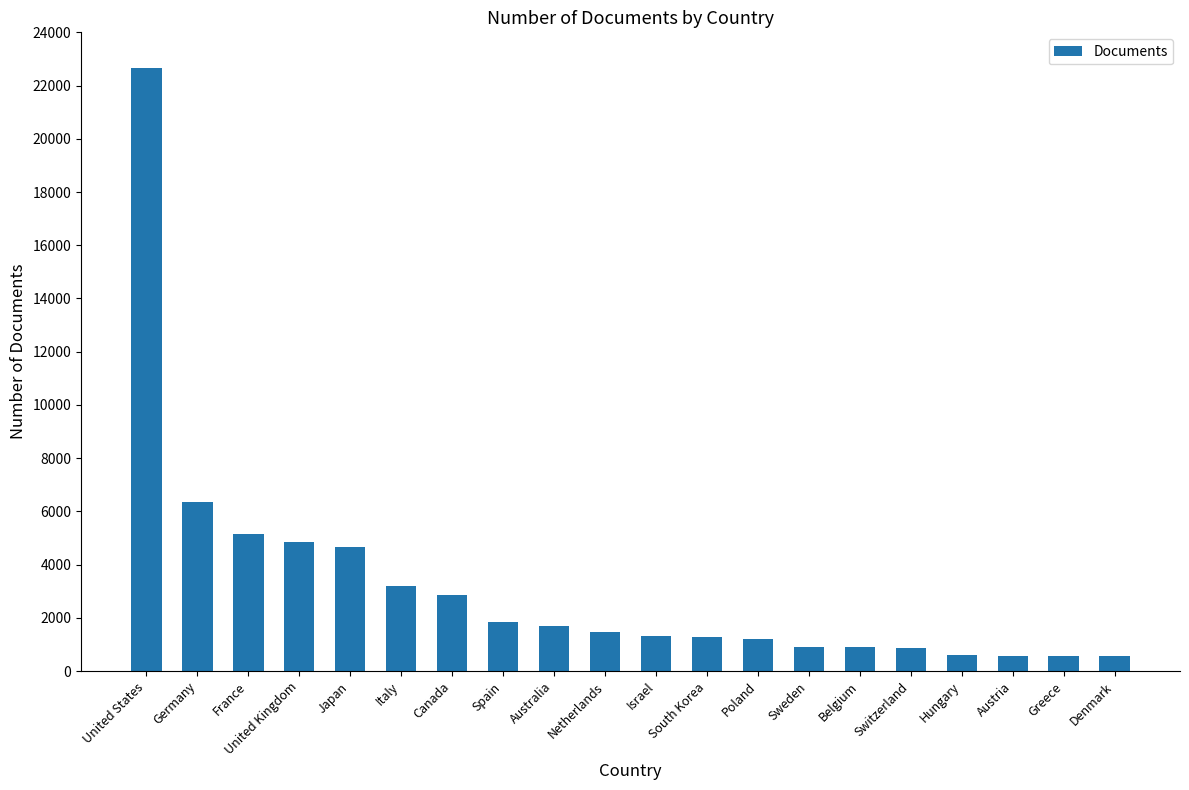

At which label is the value closest to 11617?

Germany